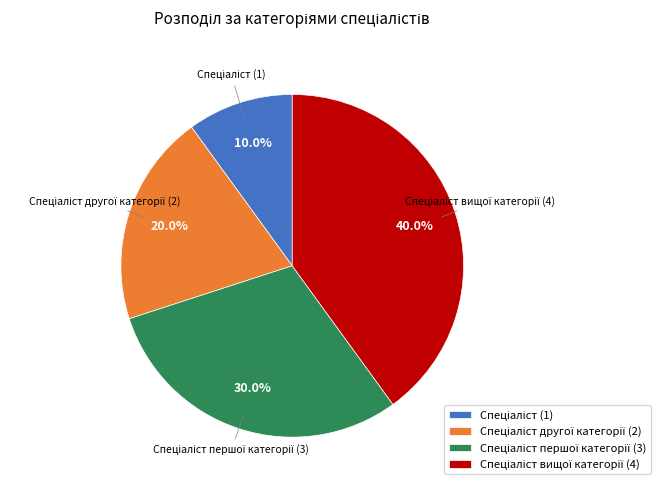

How many segments does this pie chart have?

4